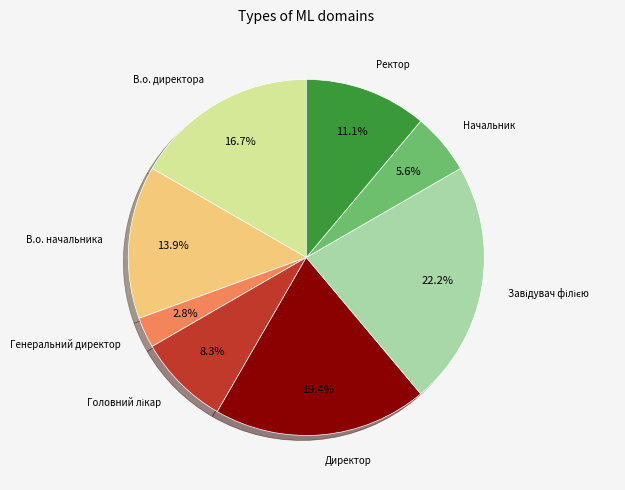

True or false: Генеральний директор accounts for 3% of the total.

True